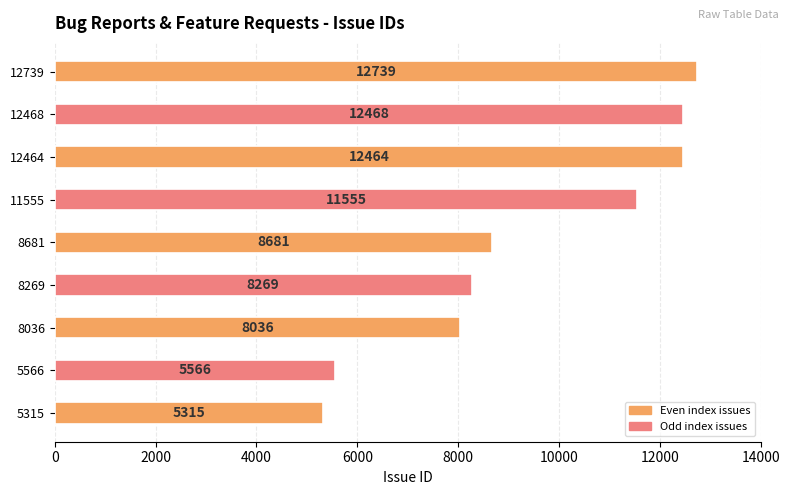

What is the ratio of the value at 11555 to the value at 12468?

0.9